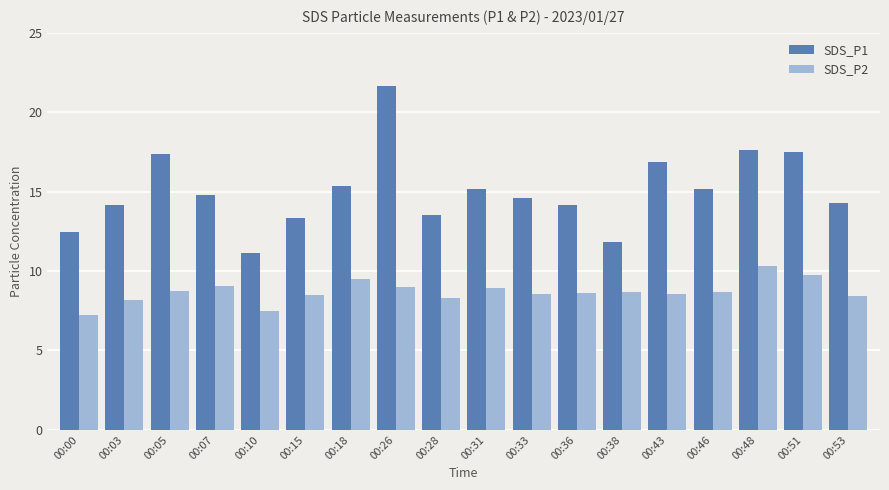

At which label does SDS_P1 first exceed 14?

00:03